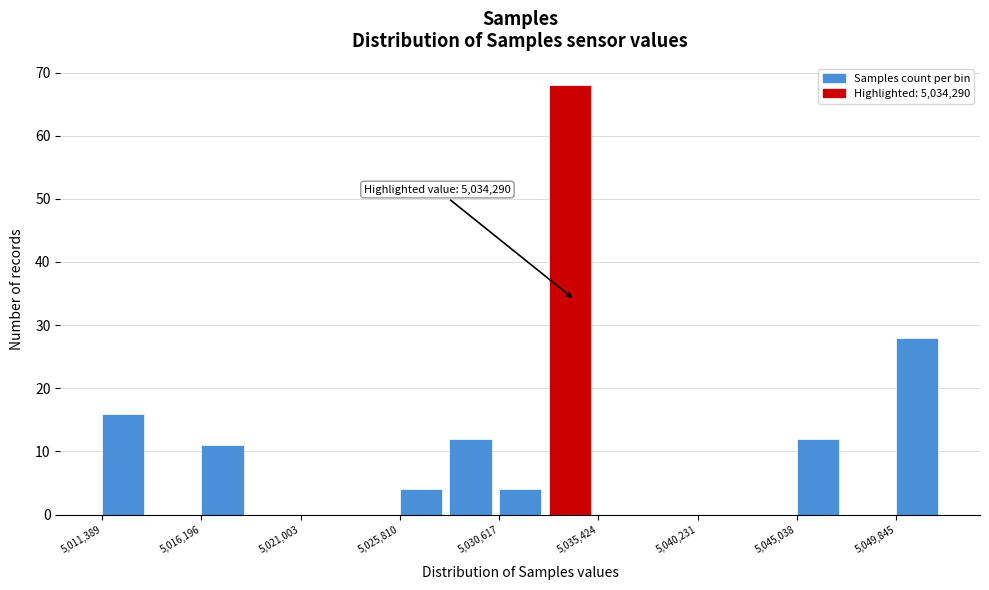

Which range on the x-axis has the tallest bar?

5033000 to 5035500